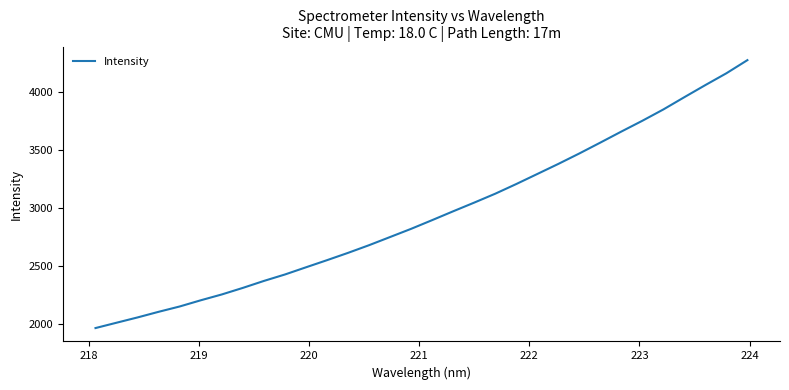

What is the difference between the maximum and minimum values?

2301.7